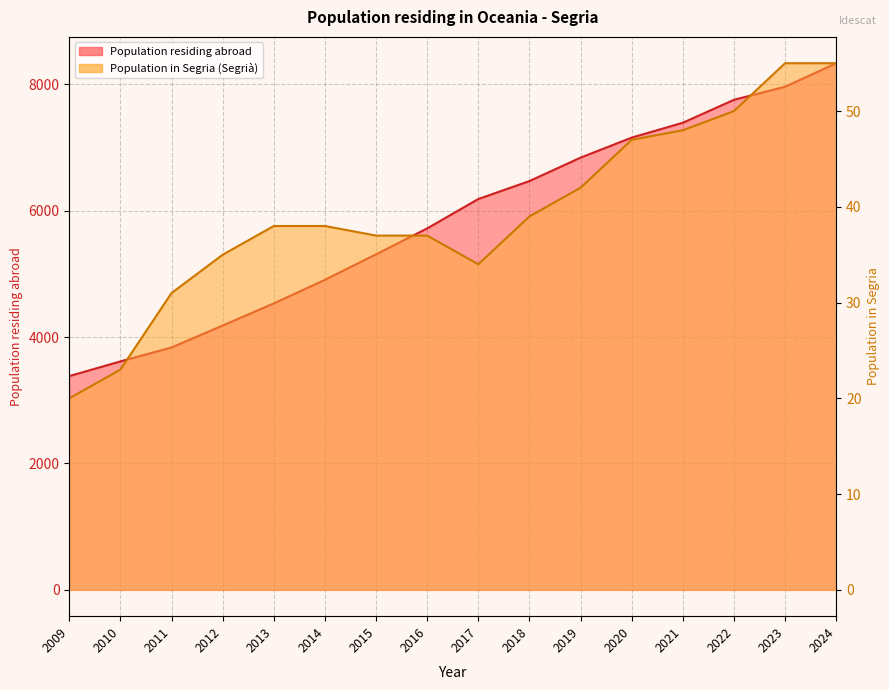

Which series has the largest total across all categories?

Population residing abroad